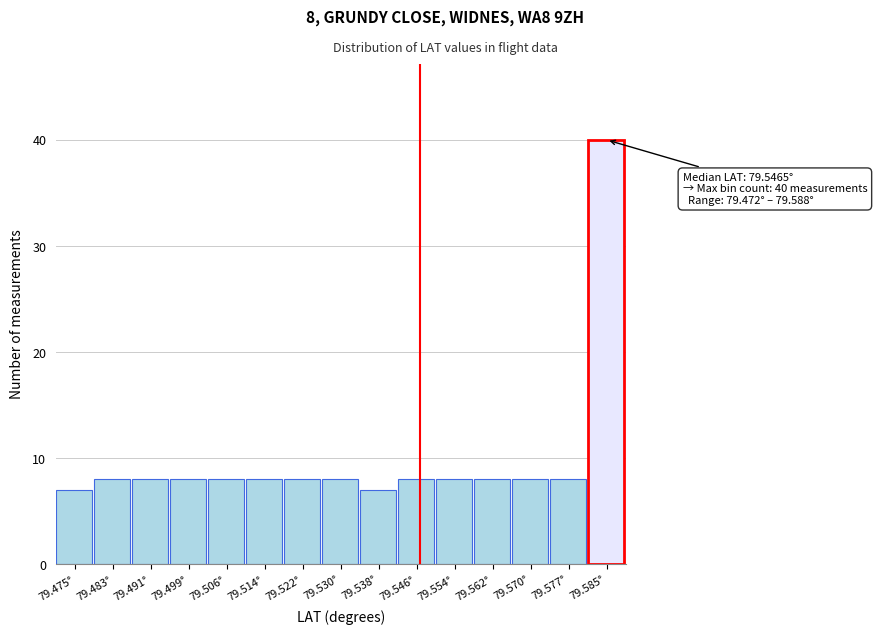

Over which range of the x-axis is the bar tallest?

79.581 to 79.589